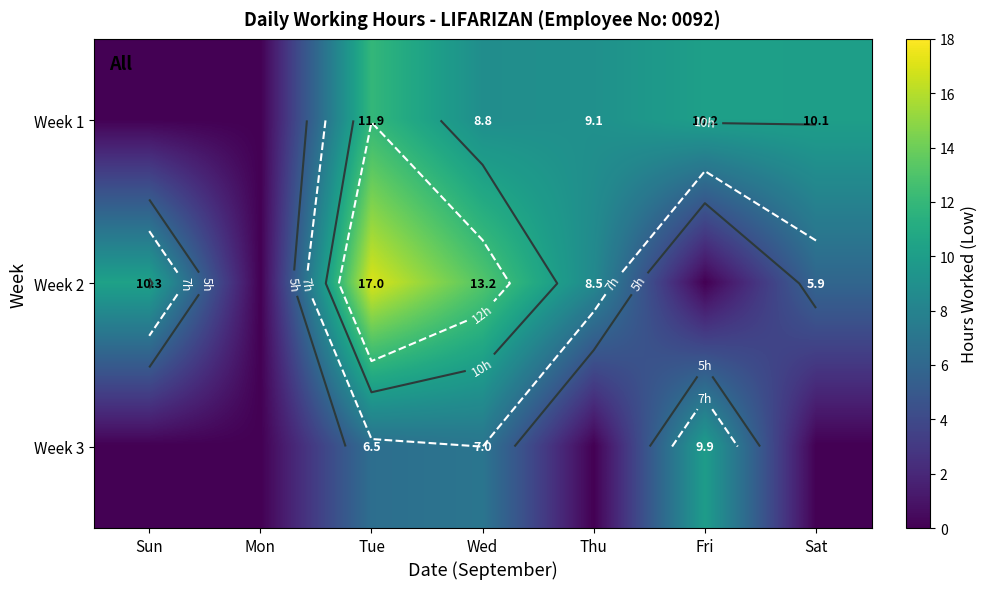

Which series has the largest total across all categories?

Week 2